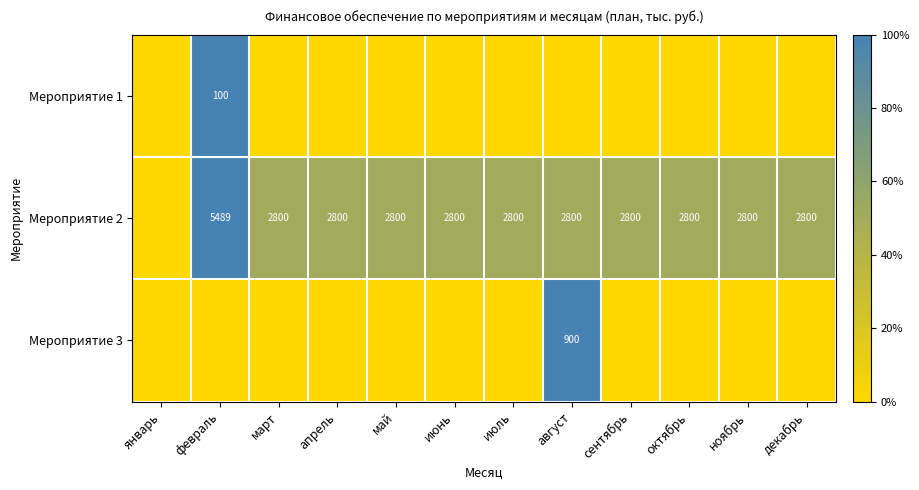

The Мероприятие 2 series shows 832 at июль. True or false?

False